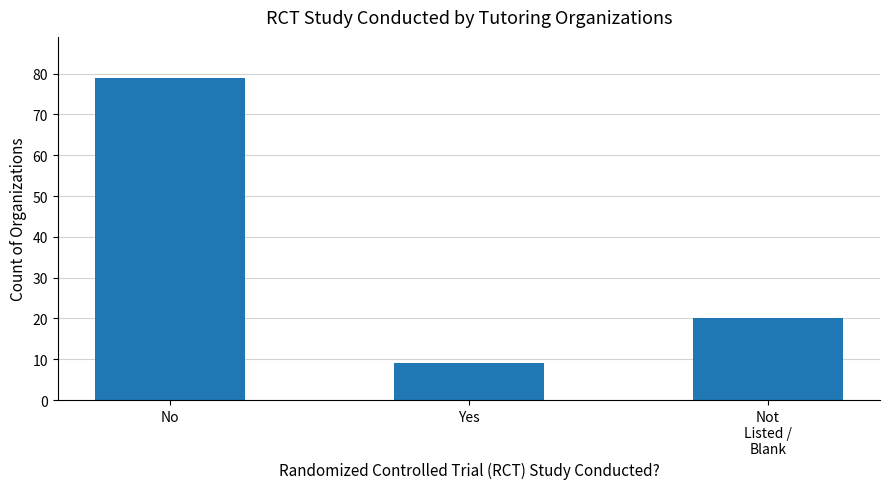

The value at No is 44. True or false?

False